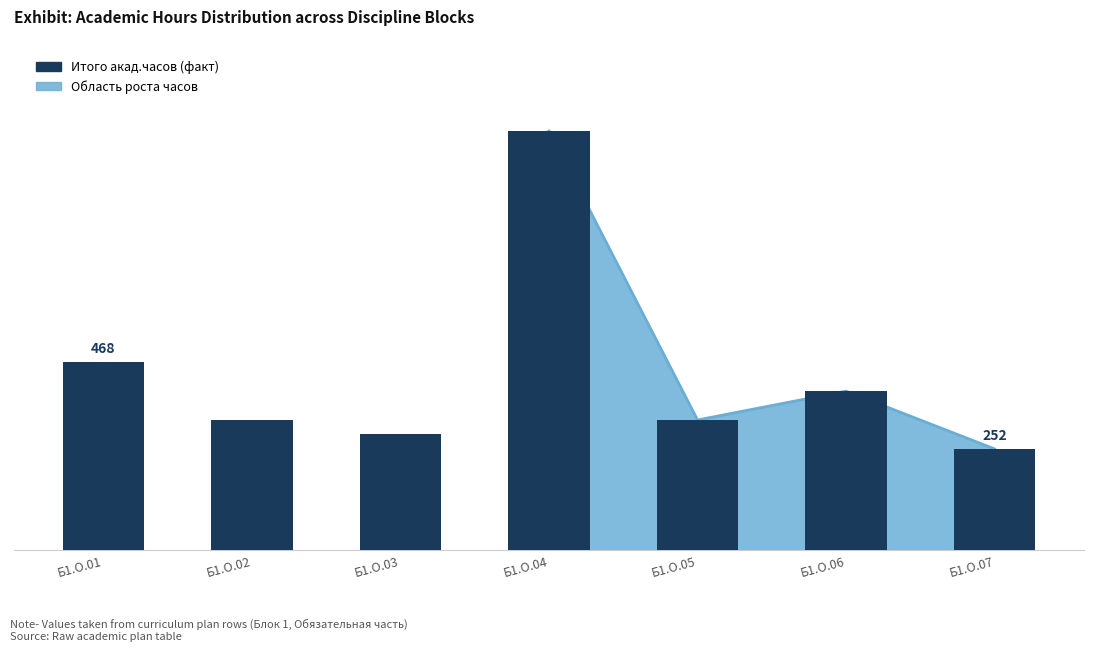

List the labels in order of Итого акад.часов value, largest first.

Б1.О.04, Б1.О.01, Б1.О.06, Б1.О.02, Б1.О.05, Б1.О.03, Б1.О.07